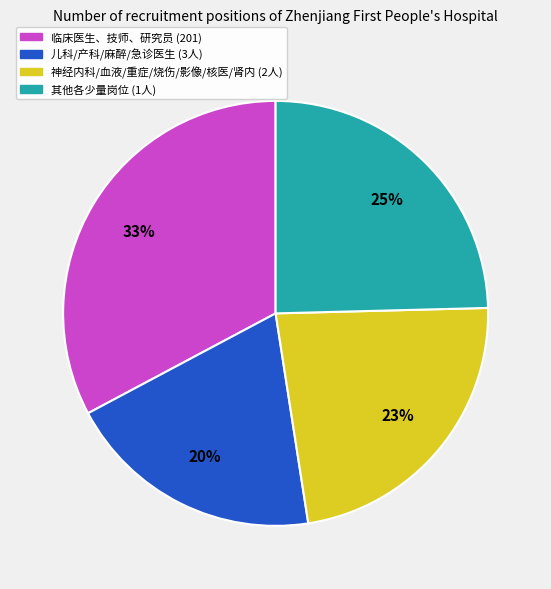

Does any single category account for the majority?

No